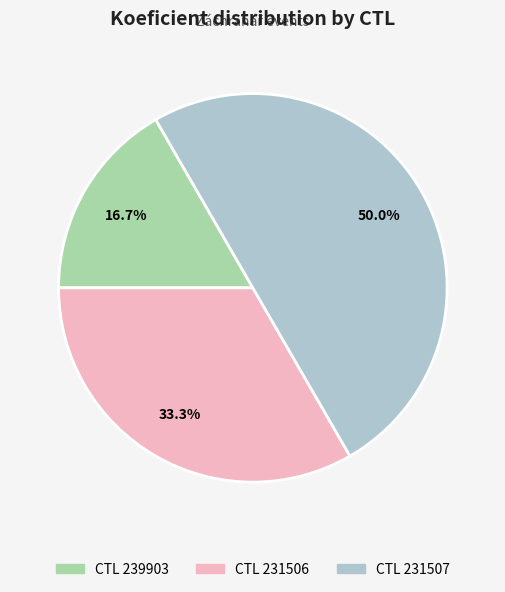

Which slice is the largest?

231507